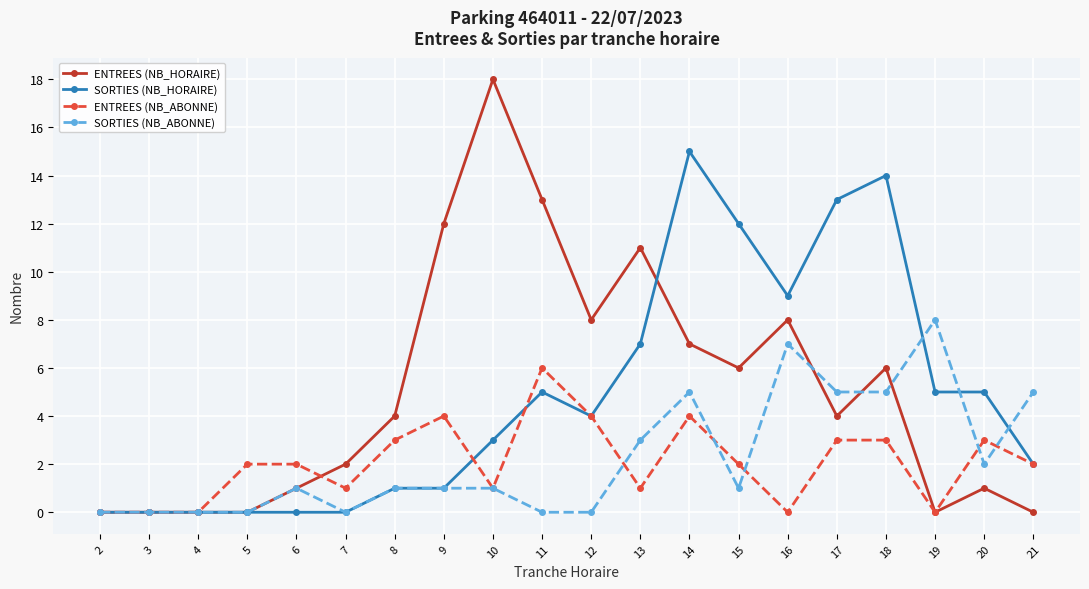

Which series changed the most between 2 and 13?

ENTREES (NB_HORAIRE)